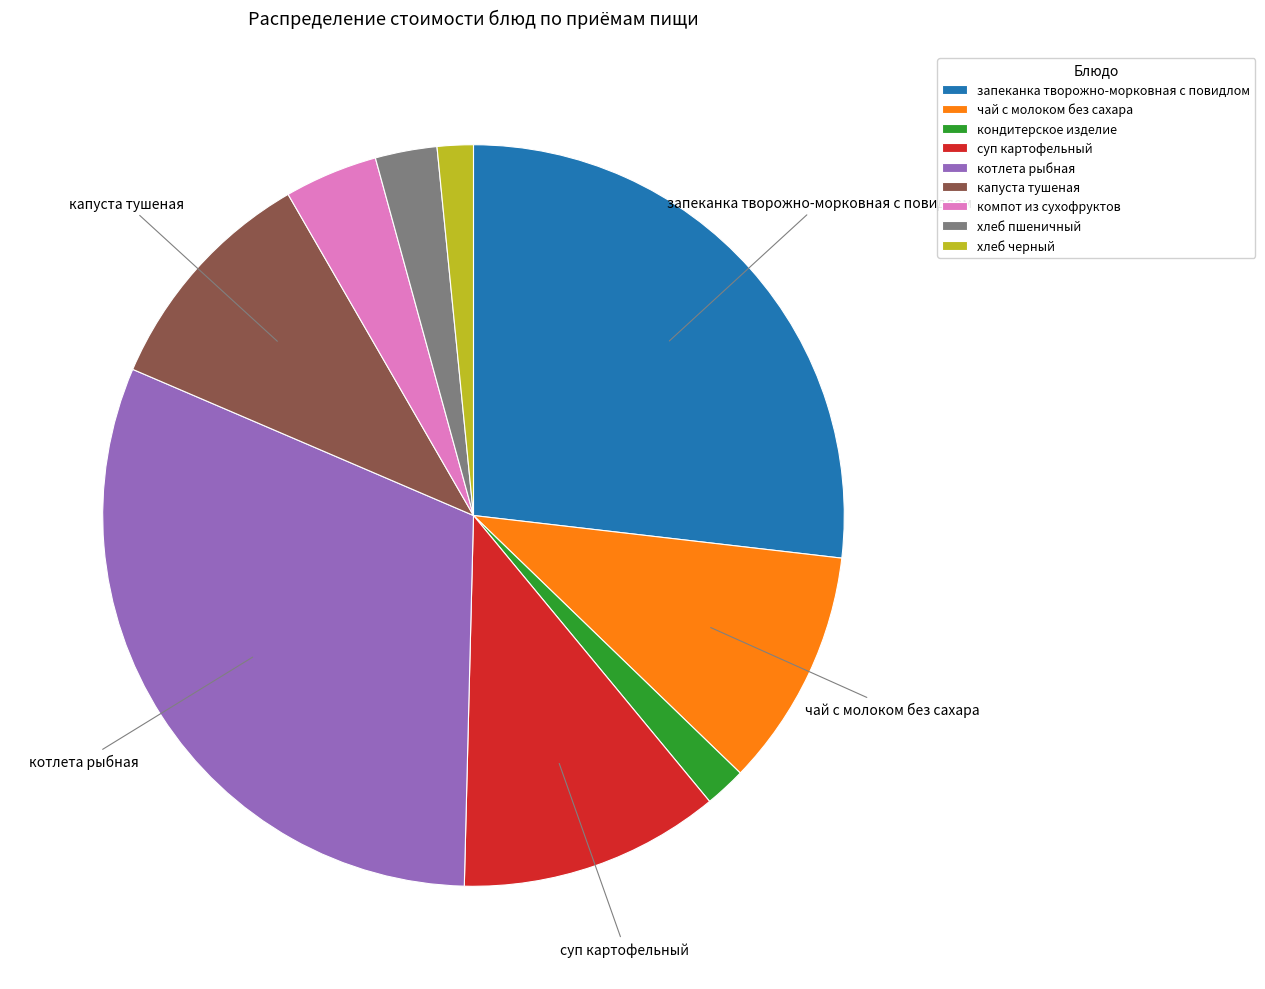

What is the largest slice in the pie chart?

котлета рыбная